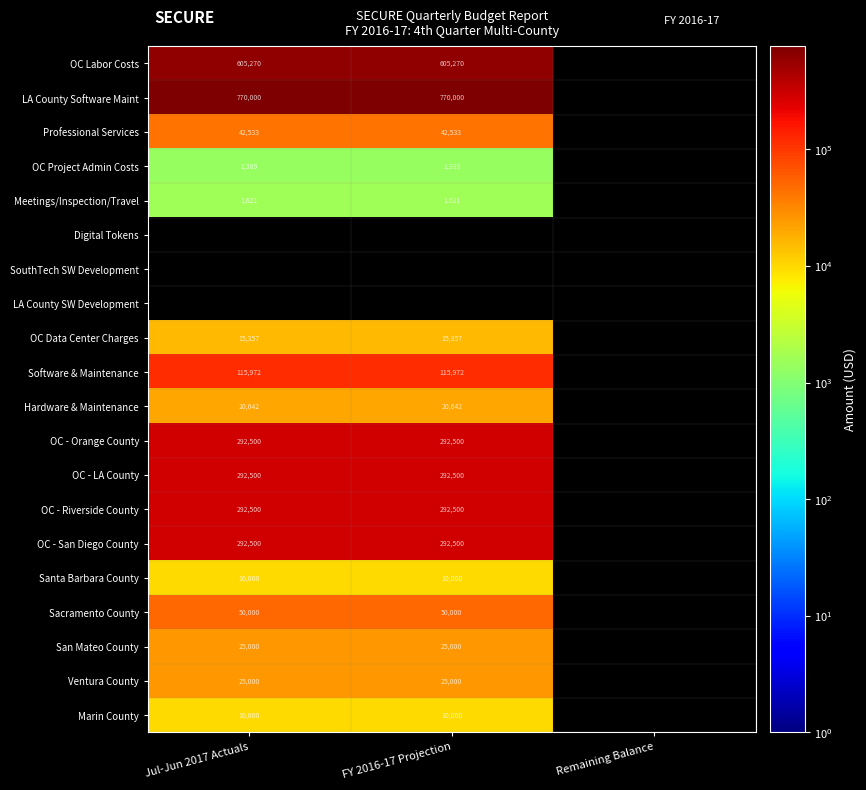

What is the sum of the LA County Software Maint values at FY 2016-17 Projection and Jul-Jun 2017 Actuals?

1540000